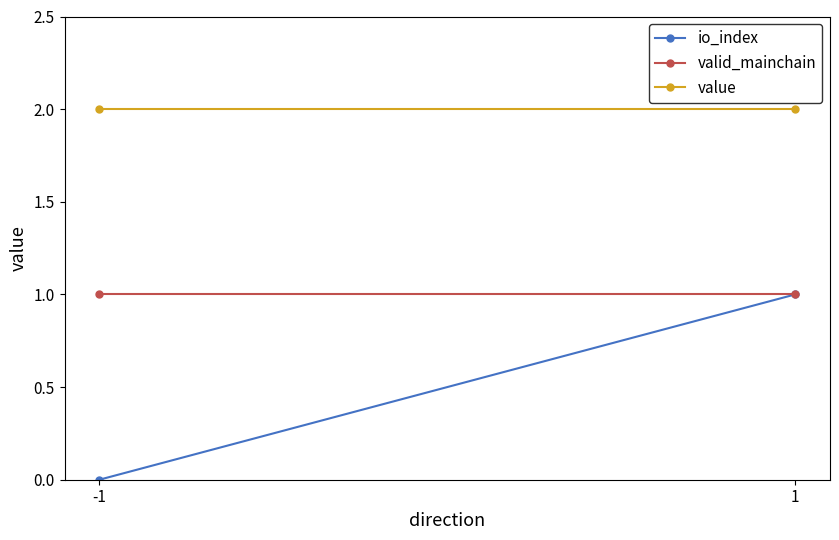

Is the value of io_index at -1 greater than the value of value at 1?

No